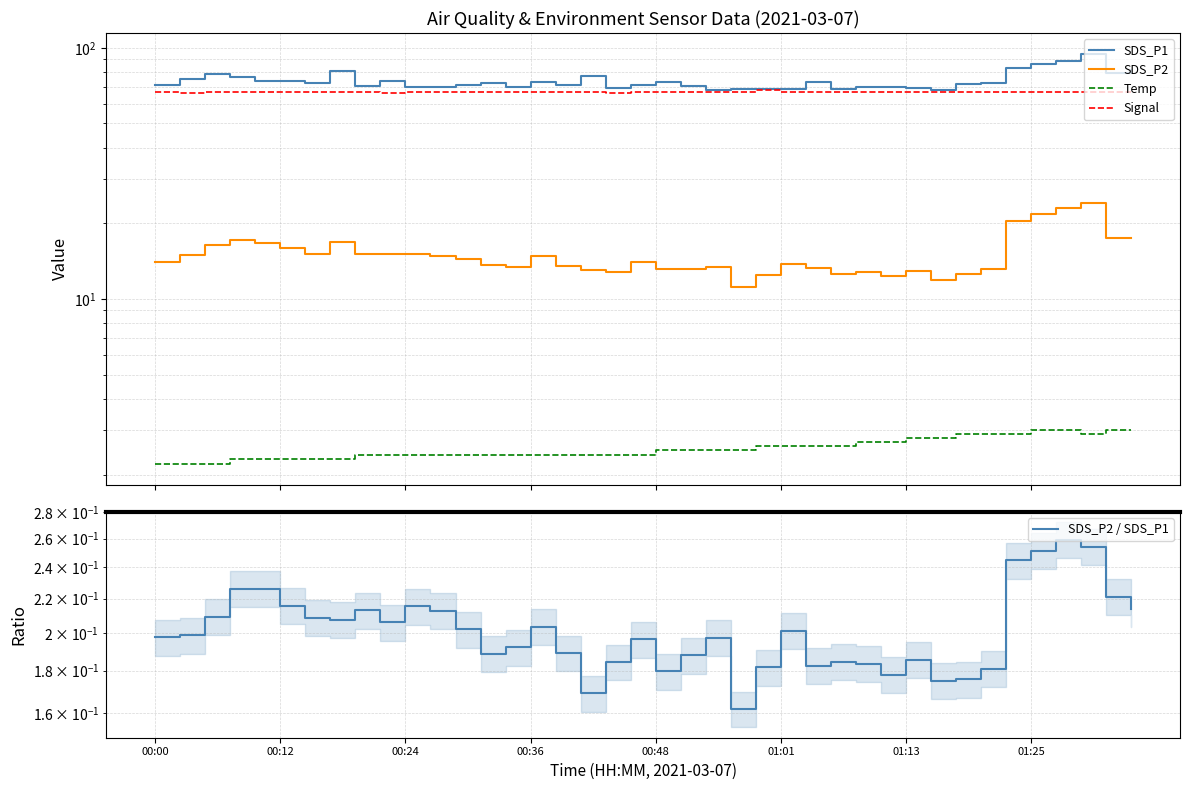

Reading left to right, what are all the values shown in this chart?

SDS_P1: 70.9	75.5	78.3	76.2	74.0	74.0	72.5	81.0	70.8	73.5	70.1	70.0	71.4	72.6	70.0	73.1	71.4	77.0	69.2	71.2	73.1	70.3	68.0	68.8	68.7	68.6	72.9	68.3	69.8	69.7	69.5	67.7	71.7	72.7	83.2	86.6	88.5	94.9	79.2	81.9
SDS_P2: 14.0	15.0	16.4	17.2	16.8	15.9	15.1	16.8	15.1	15.2	15.1	14.9	14.4	13.7	13.4	14.9	13.5	13.0	12.8	14.0	13.1	13.2	13.4	11.1	12.5	13.8	13.3	12.6	12.8	12.4	12.9	11.8	12.6	13.2	20.4	21.8	22.9	24.1	17.5	17.5
Temp: 2.2	2.2	2.2	2.3	2.3	2.3	2.3	2.3	2.4	2.4	2.4	2.4	2.4	2.4	2.4	2.4	2.4	2.4	2.4	2.4	2.5	2.5	2.5	2.5	2.6	2.6	2.6	2.6	2.7	2.7	2.8	2.8	2.9	2.9	2.9	3.0	3.0	2.9	3.0	3.0
Signal: 67.0	66.0	67.0	67.0	67.0	67.0	67.0	67.0	67.0	66.0	67.0	67.0	67.0	67.0	67.0	67.0	67.0	67.0	66.0	67.0	67.0	67.0	67.0	67.0	68.0	67.0	67.0	67.0	67.0	67.0	67.0	67.0	67.0	67.0	67.0	67.0	67.0	67.0	67.0	67.0
SDS_P2 / SDS_P1: 0.2	0.2	0.2	0.2	0.2	0.2	0.2	0.2	0.2	0.2	0.2	0.2	0.2	0.2	0.2	0.2	0.2	0.2	0.2	0.2	0.2	0.2	0.2	0.2	0.2	0.2	0.2	0.2	0.2	0.2	0.2	0.2	0.2	0.2	0.2	0.3	0.3	0.3	0.2	0.2